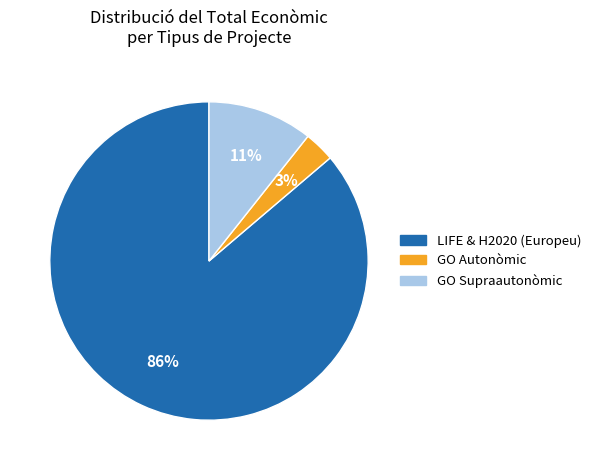

Does any single category account for the majority?

Yes